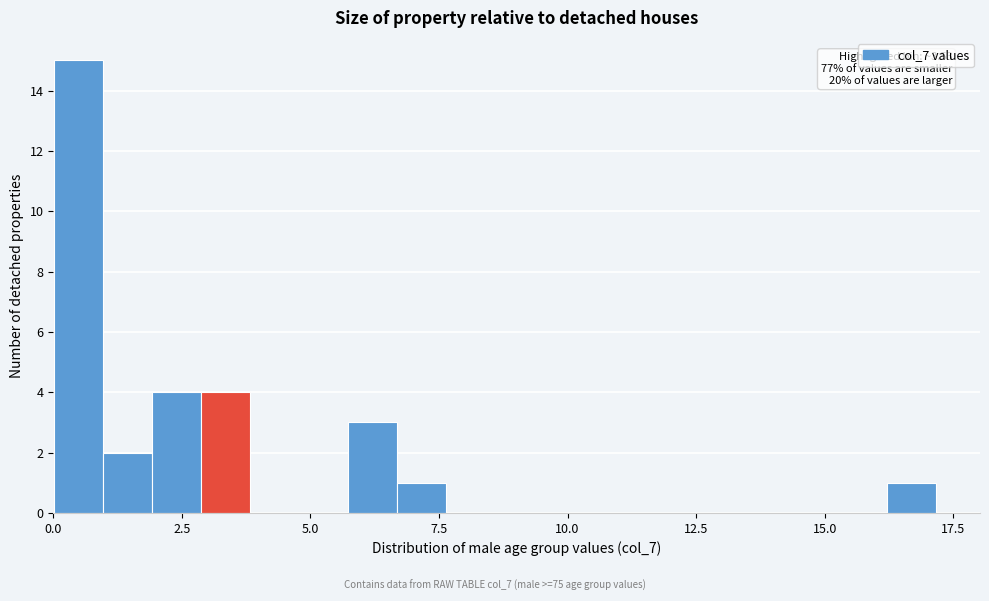

Around what value on the x-axis is the tallest bar? Give the approximate position of its centre, as read against the axis.

0.5